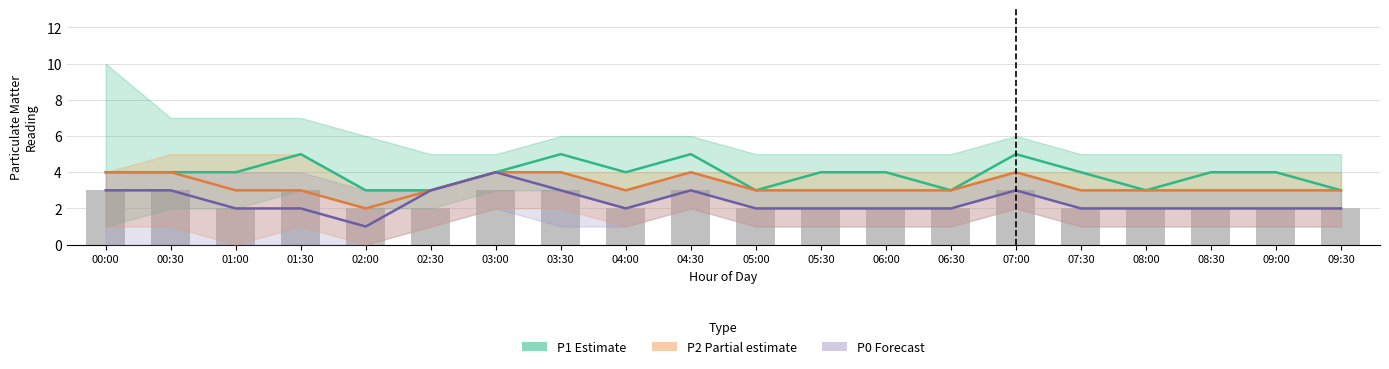

What is the sum of all P2 (Partial estimate) values?

65